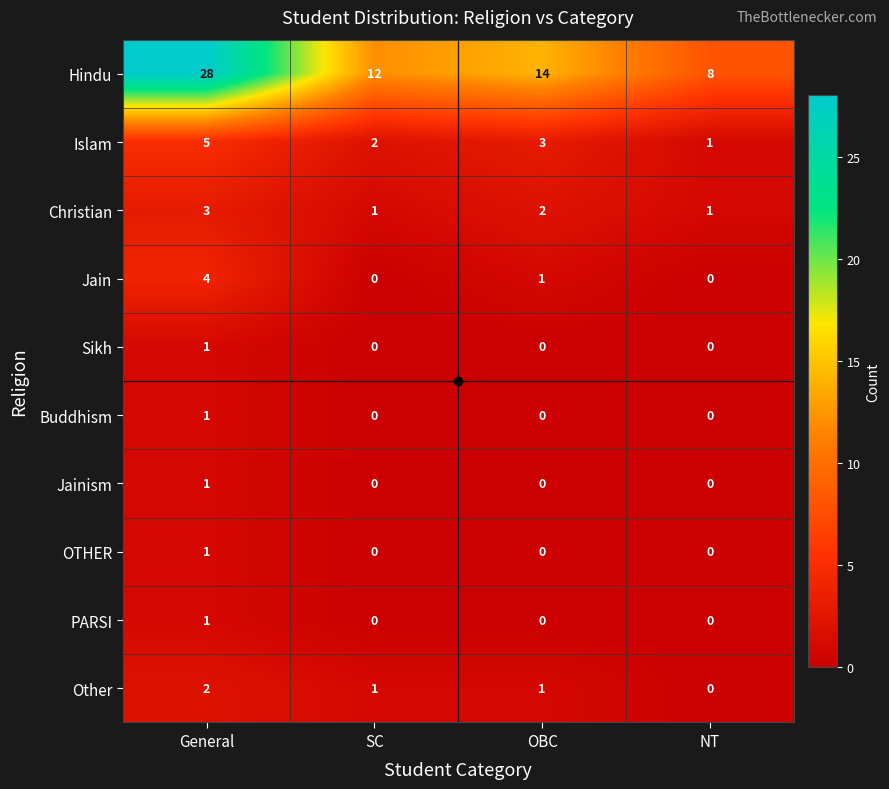

Count the Buddhism values in the range 0 to 1.

4